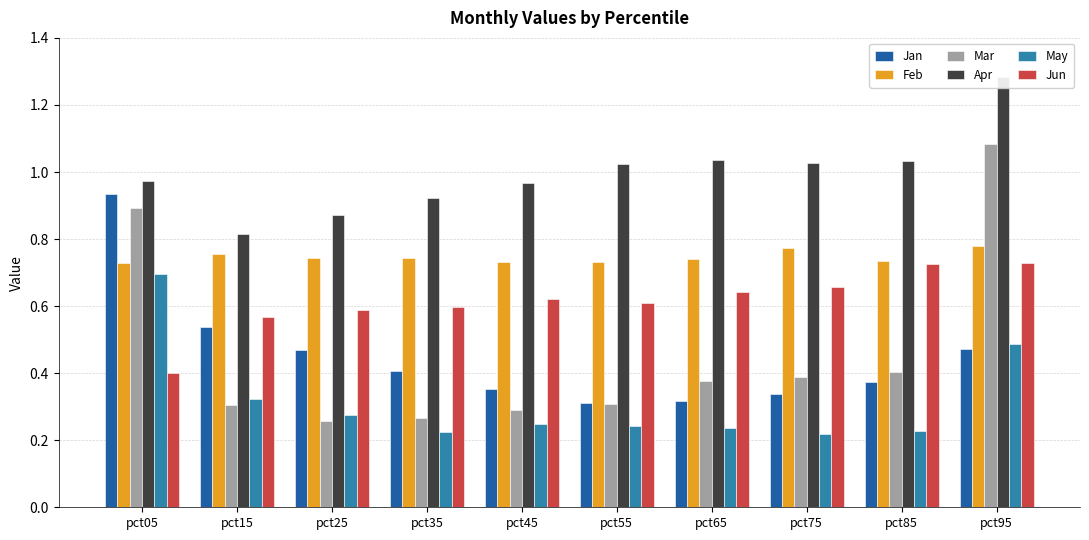

At which category is the sum across all series the highest?

pct95